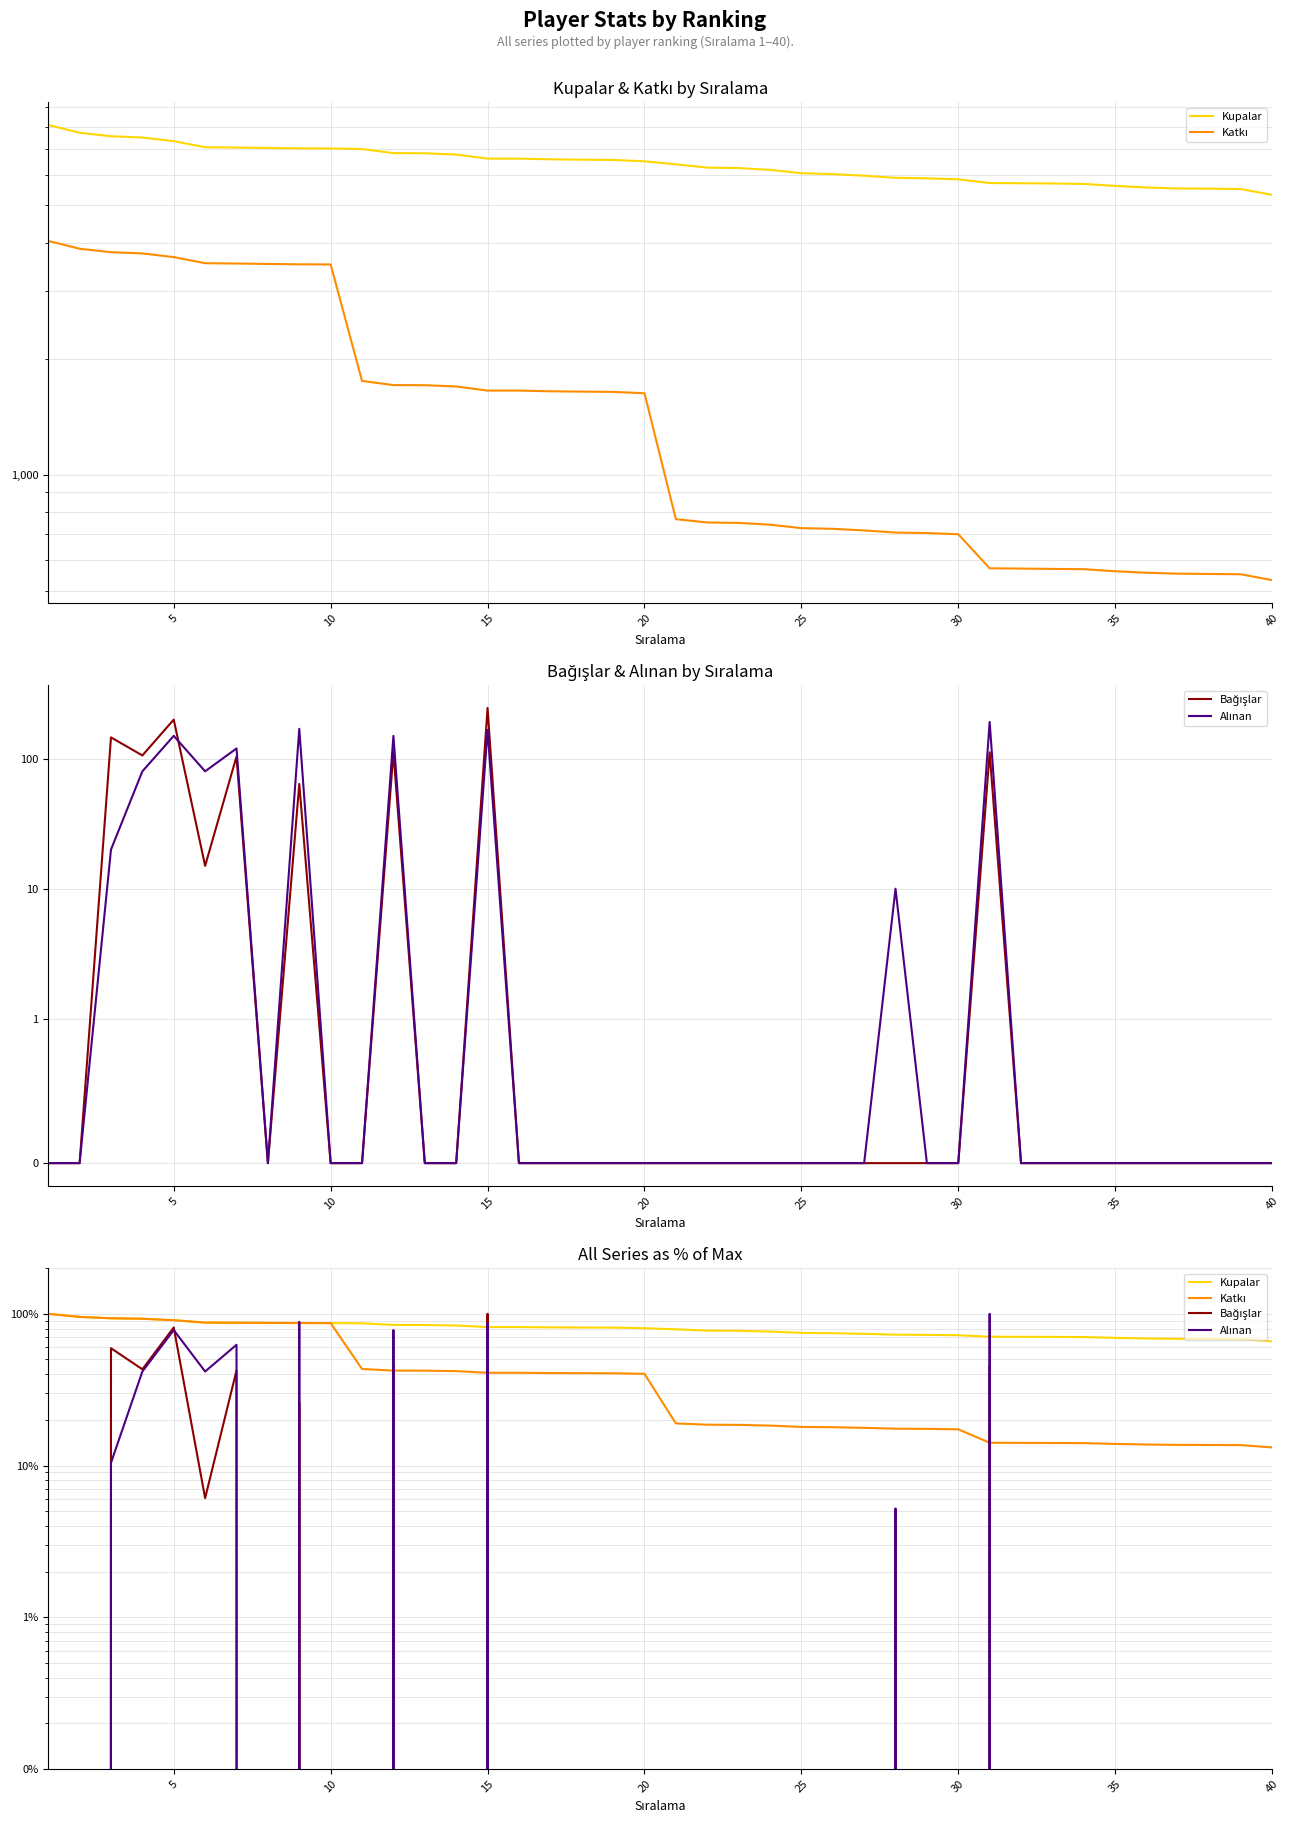

Which series has the largest total across all categories?

Kupalar